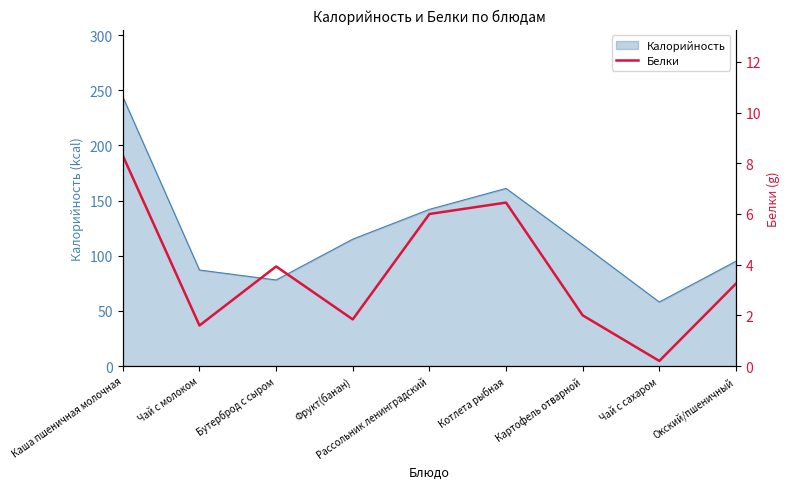

Reading right to left, transcribe all the data shown in this chart.

Окский/пшеничный=3.2	Чай с сахаром=0.2	Картофель отварной=2.0	Котлета рыбная=6.5	Рассольник ленинградский=6.0	Фрукт(банан)=1.8	Бутерброд с сыром=3.9	Чай с молоком=1.6	Каша пшеничная молочная=8.3